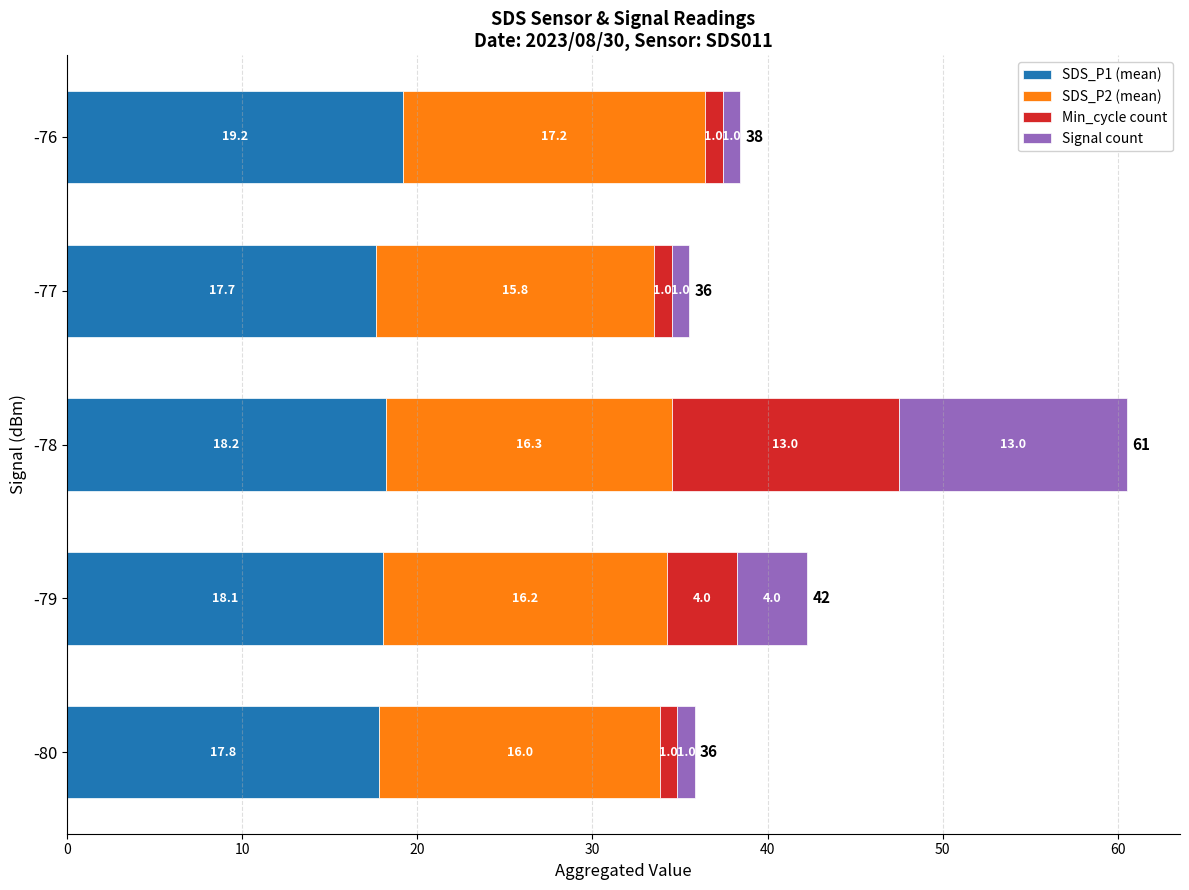

The value of SDS_P1 (mean) at -77 is 24.9. True or false?

False